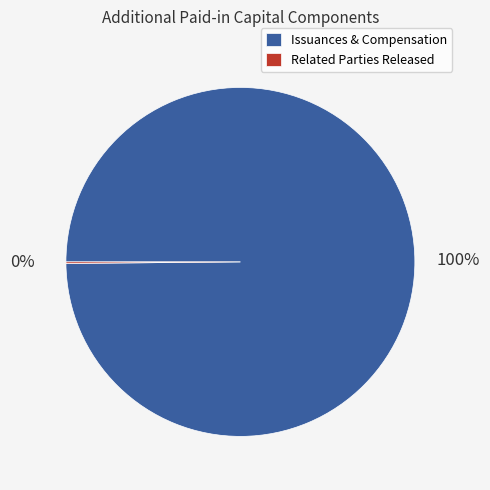

To the nearest percent, what portion does Issuances & Compensation represent?

100%